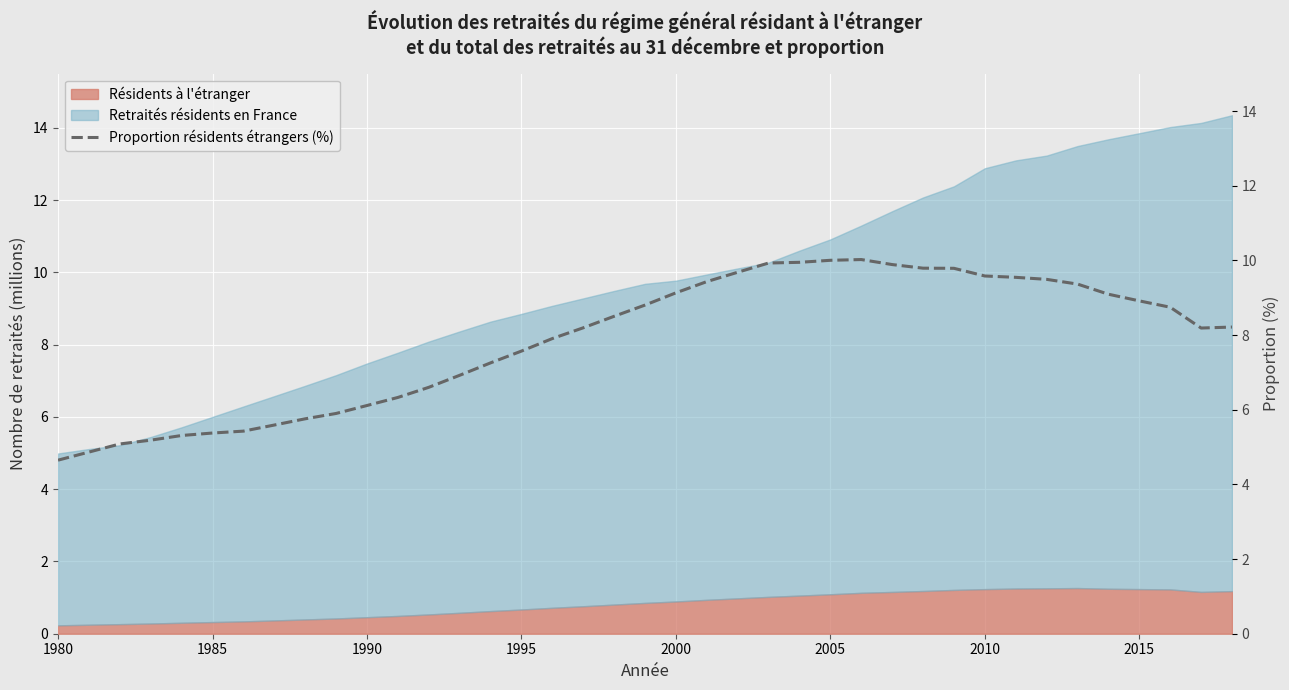

What is the maximum value for Résidents à l'étranger?

1.3